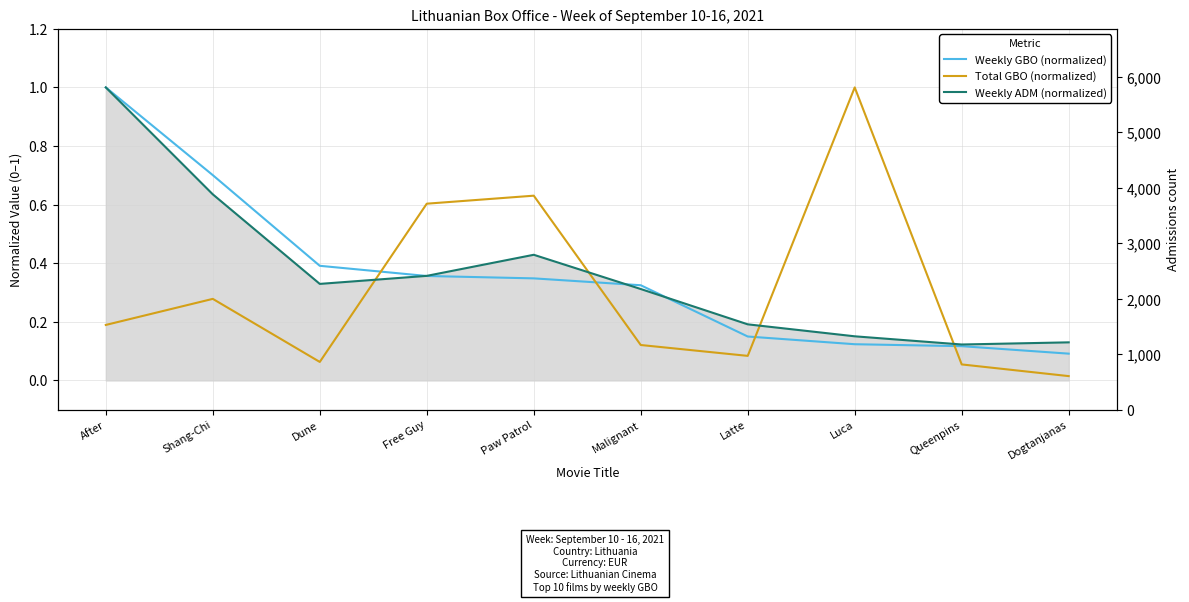

Where do Weekly GBO (normalized) and Weekly ADM (normalized) first cross each other?

Dune and Free Guy